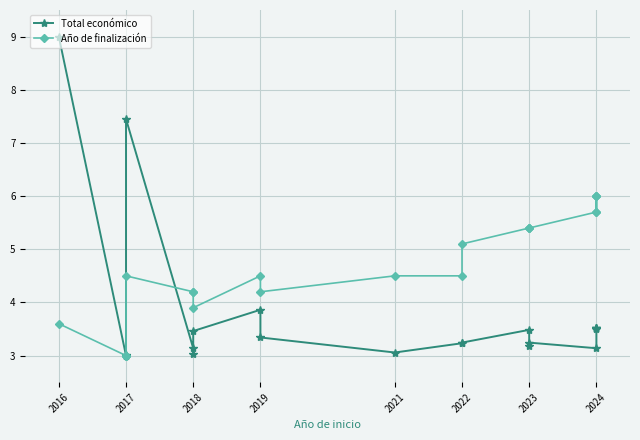

What is the maximum value for Año de finalización?

6.0